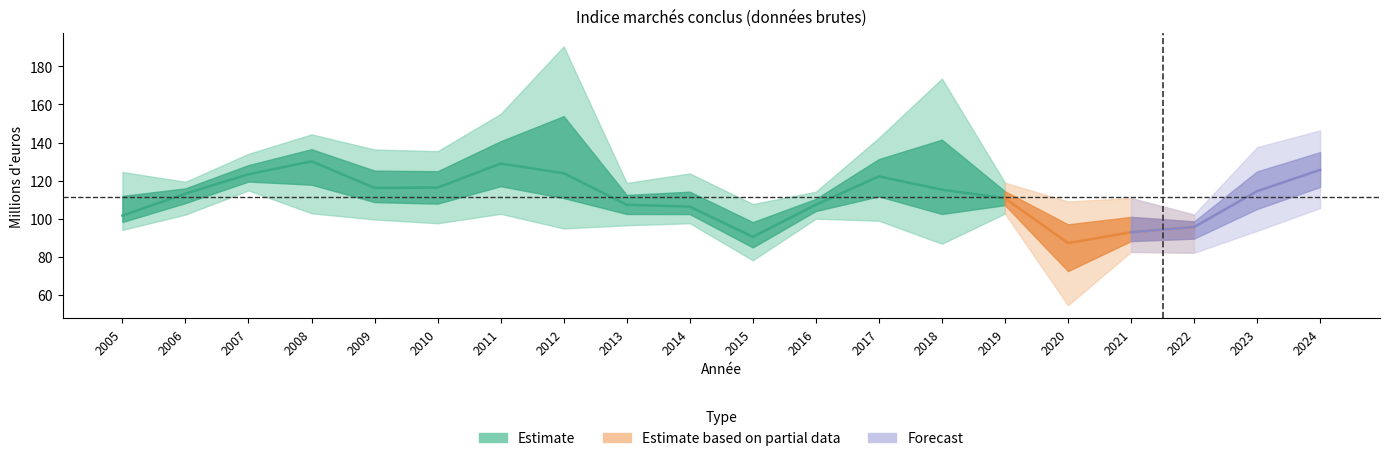

Is the value of mars at 2011 greater than the value of avril at 2014?

Yes